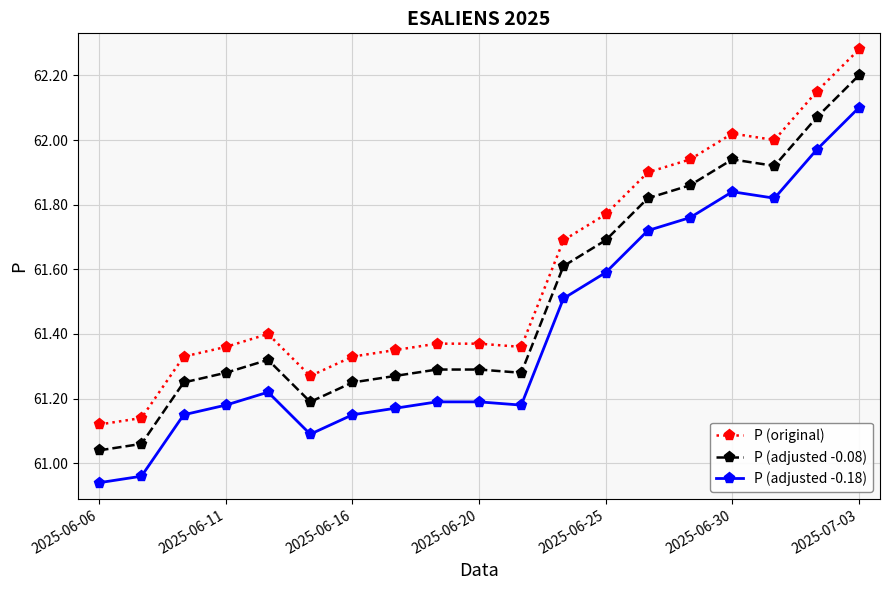

How many lines are shown in the chart?

3